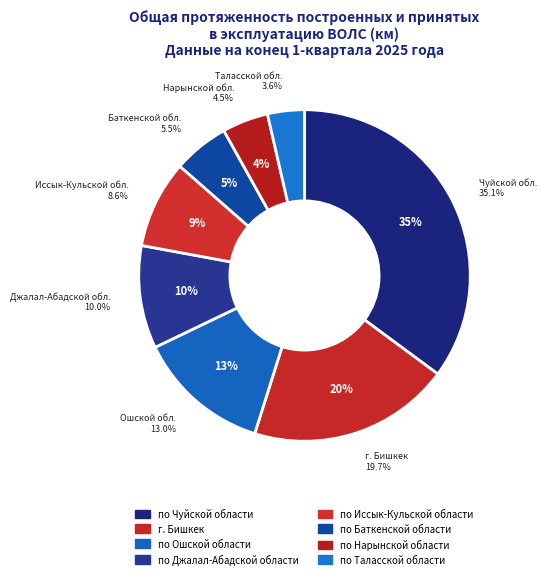

How many slices are in this pie chart?

8